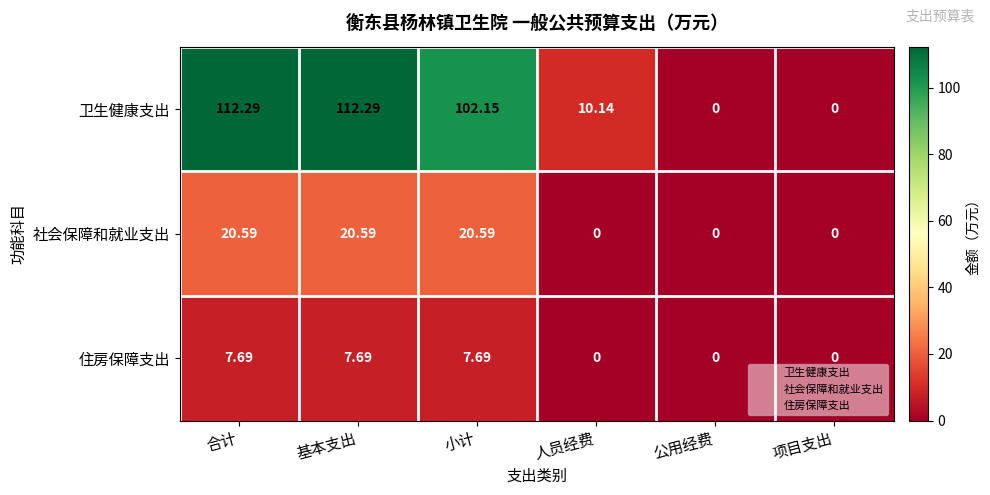

Between 基本支出 and 小计, which series saw the biggest shift?

卫生健康支出